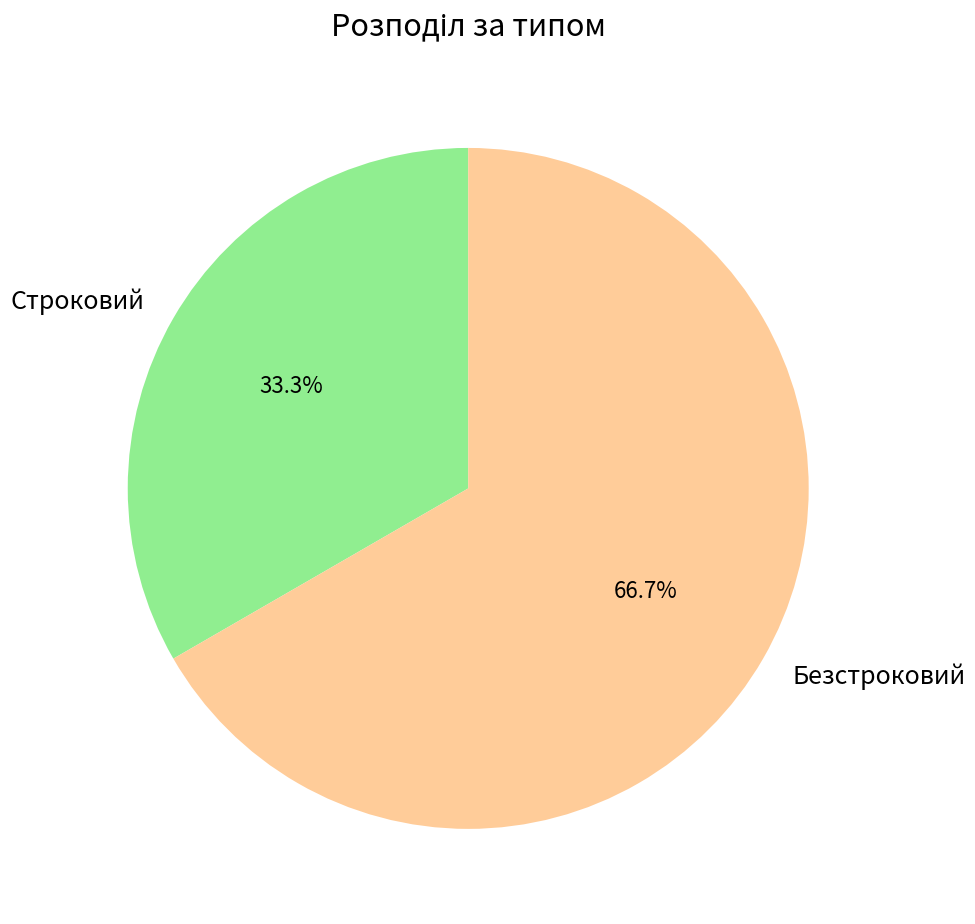

What percentage is the Безстроковий slice, to the nearest percent?

67%